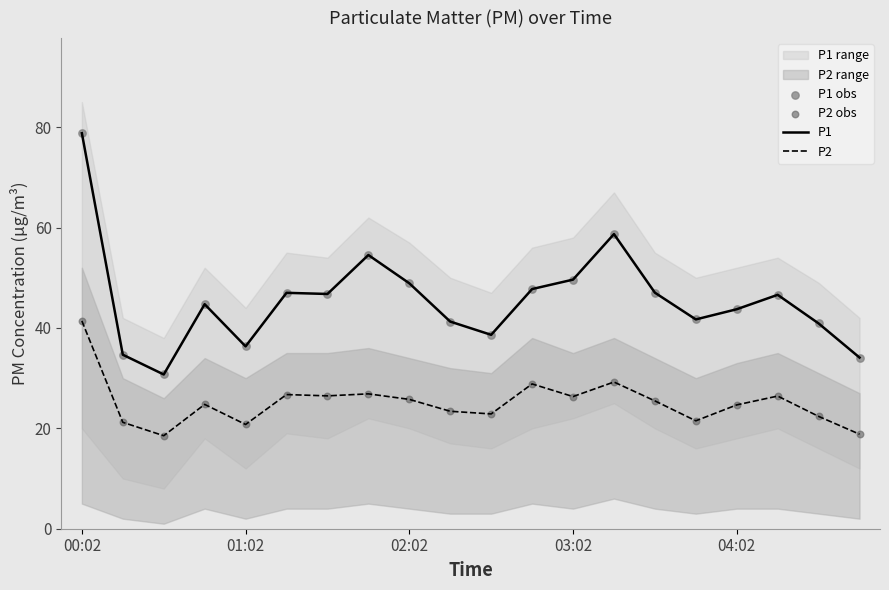

True or false: P2 has a value of 5.7 at 02:02.

False